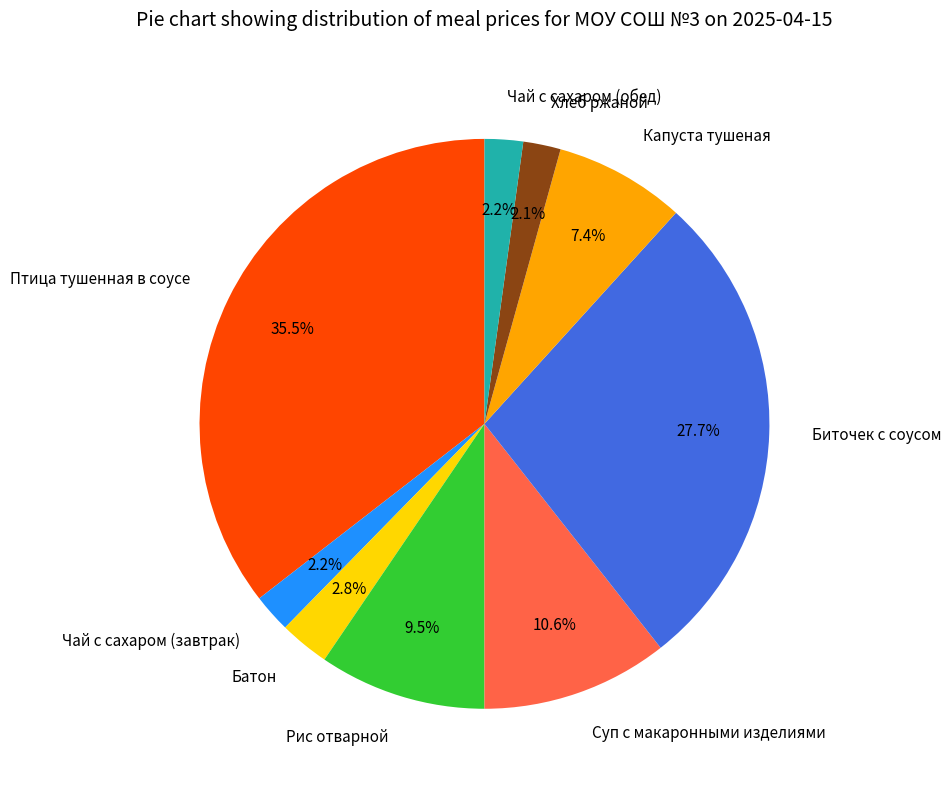

Between Чай с сахаром (завтрак) and Батон, which is larger?

Батон